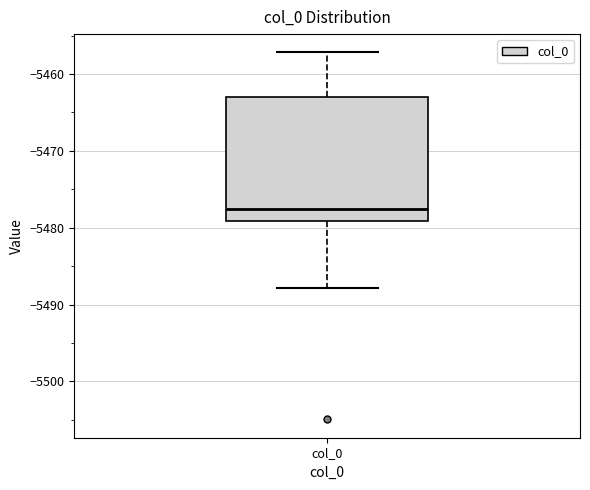

Transcribe this box plot: give where the median line is, the range the box spans, and where the two whiskers end, as read against the y-axis. The values are not printed on the chart, so give them approximately, as read against the axis.

median -5478, box -5479 to -5463, whiskers -5488 to -5457